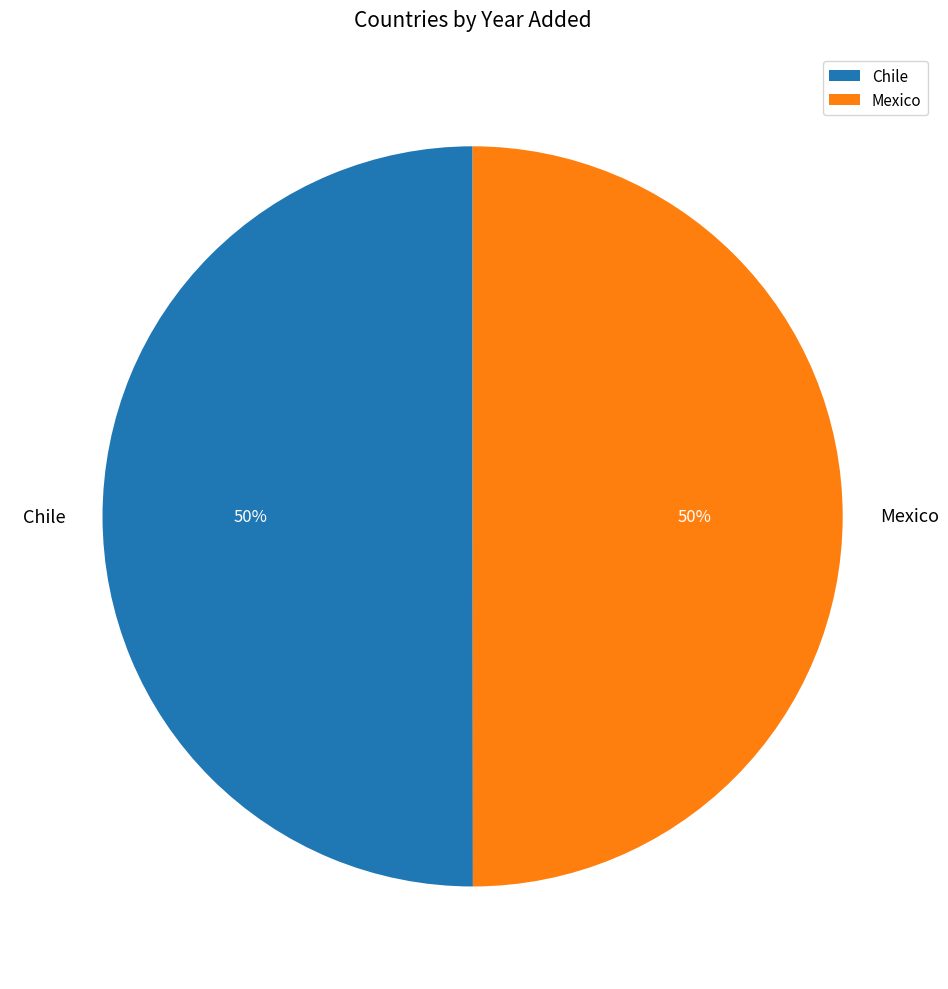

What is the ratio of the value at Chile to the value at Mexico?

1.0